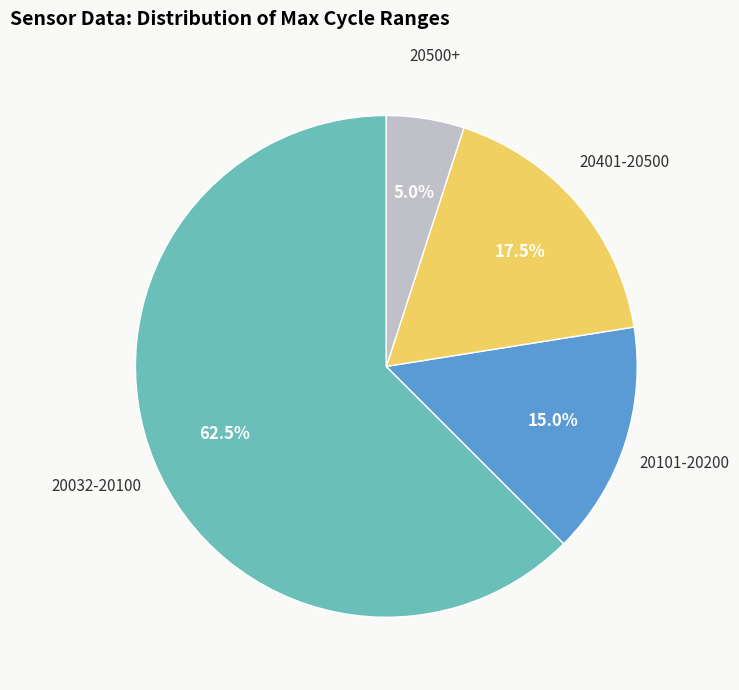

Count the number of slices in the pie.

4